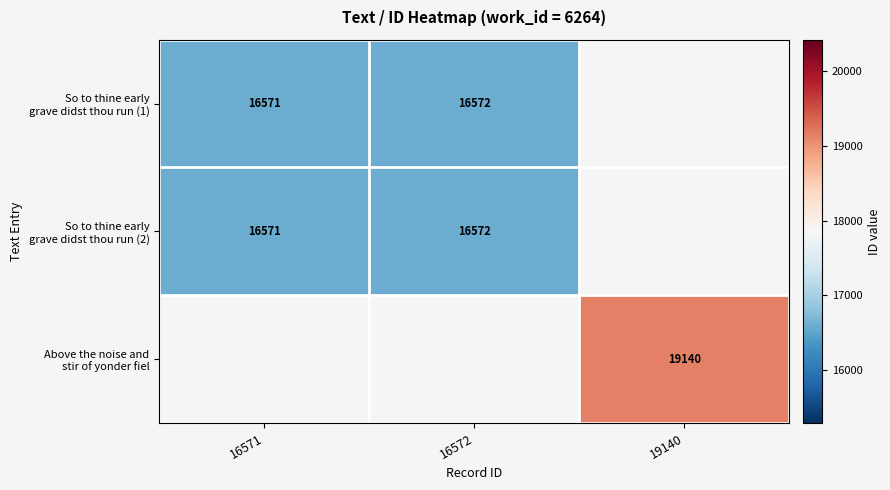

What is the maximum value for So to thine early grave didst thou run (1)?

16572.0